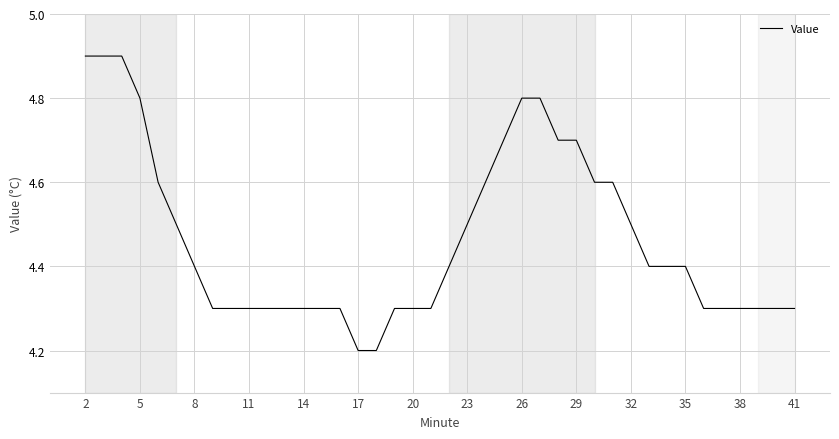

What is the greatest value displayed?

4.9